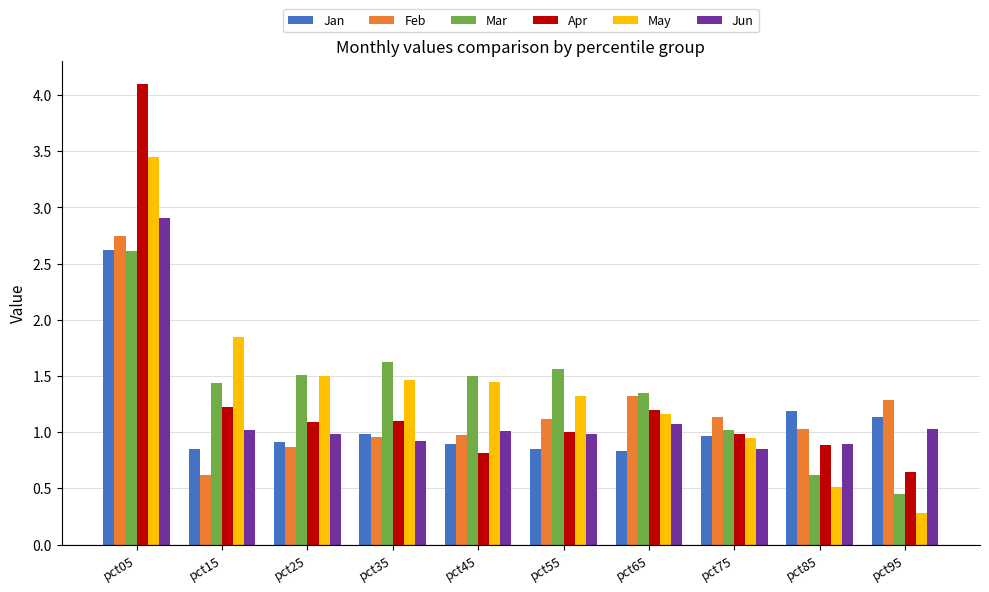

What value does the Apr series have at pct65?

1.2